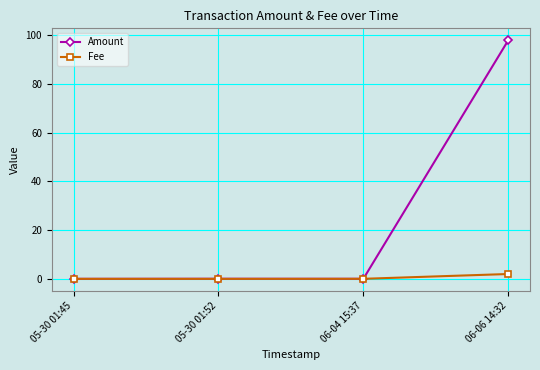

What is the label of the 1st point from the right?

06-06 14:32